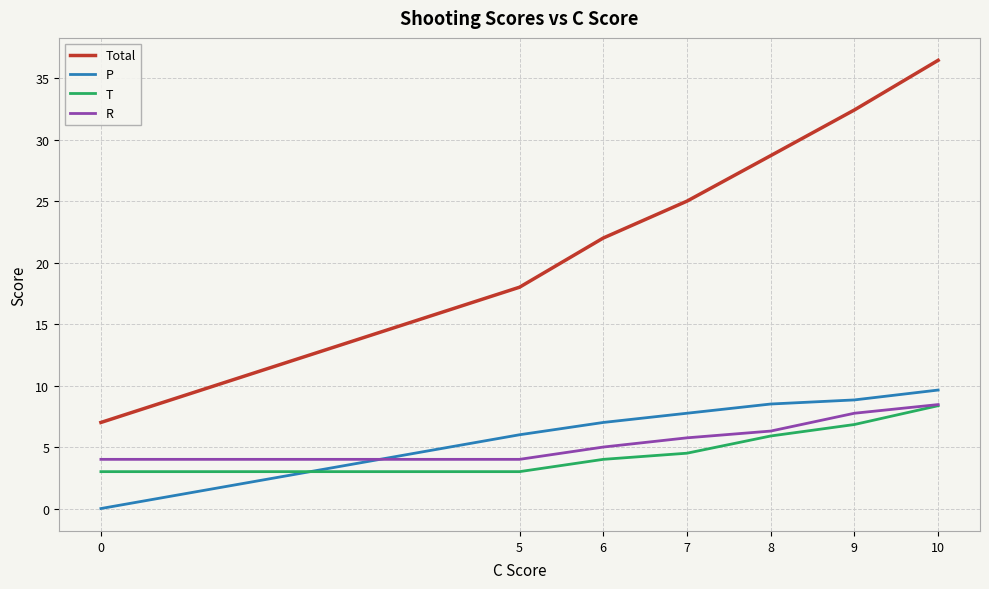

List the labels in order of Total value, largest first.

10, 9, 8, 7, 6, 5, 0